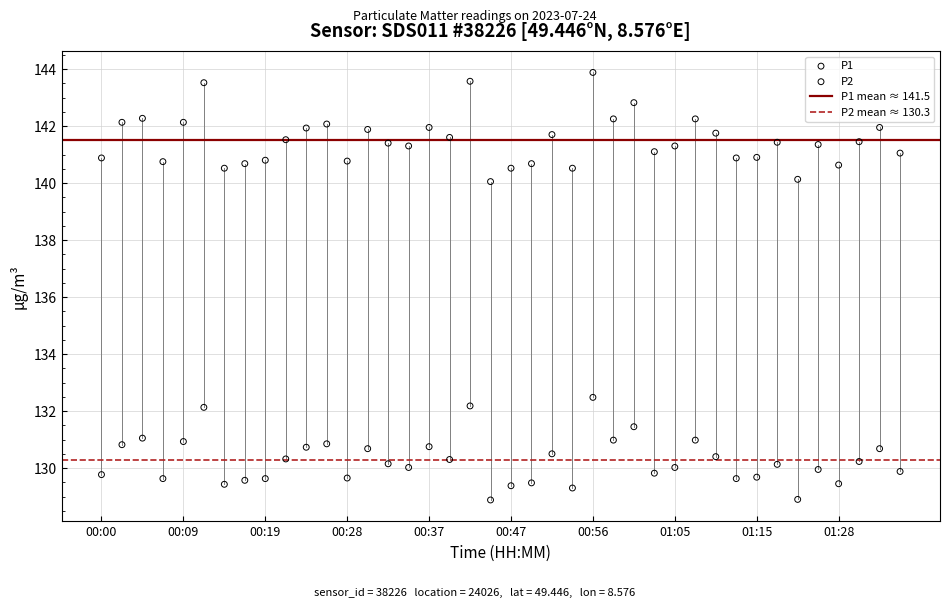

Which series has the largest Y range (max minus min)?

P1